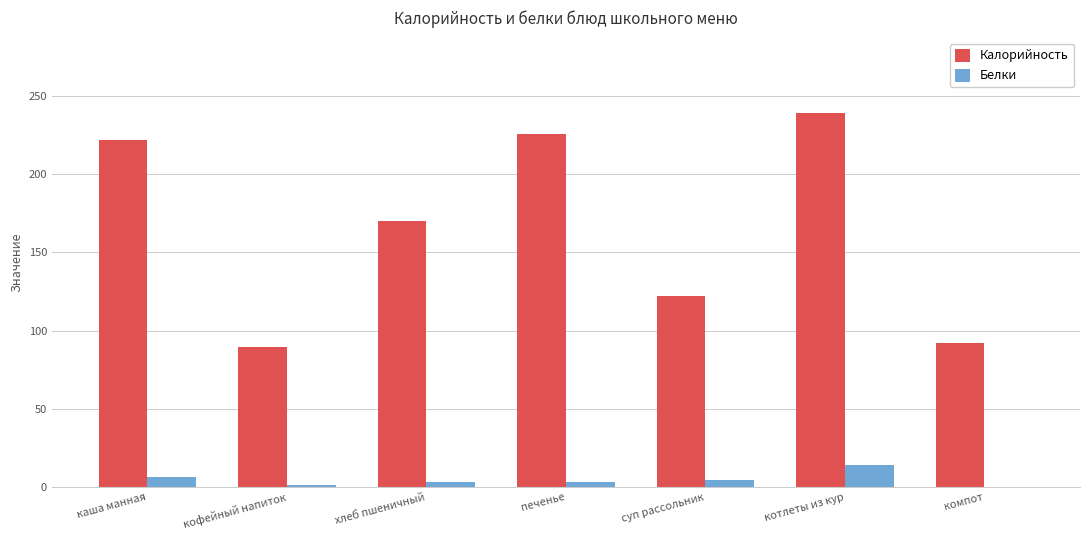

True or false: Калорийность has a value of 170.0 at хлеб пшеничный.

True